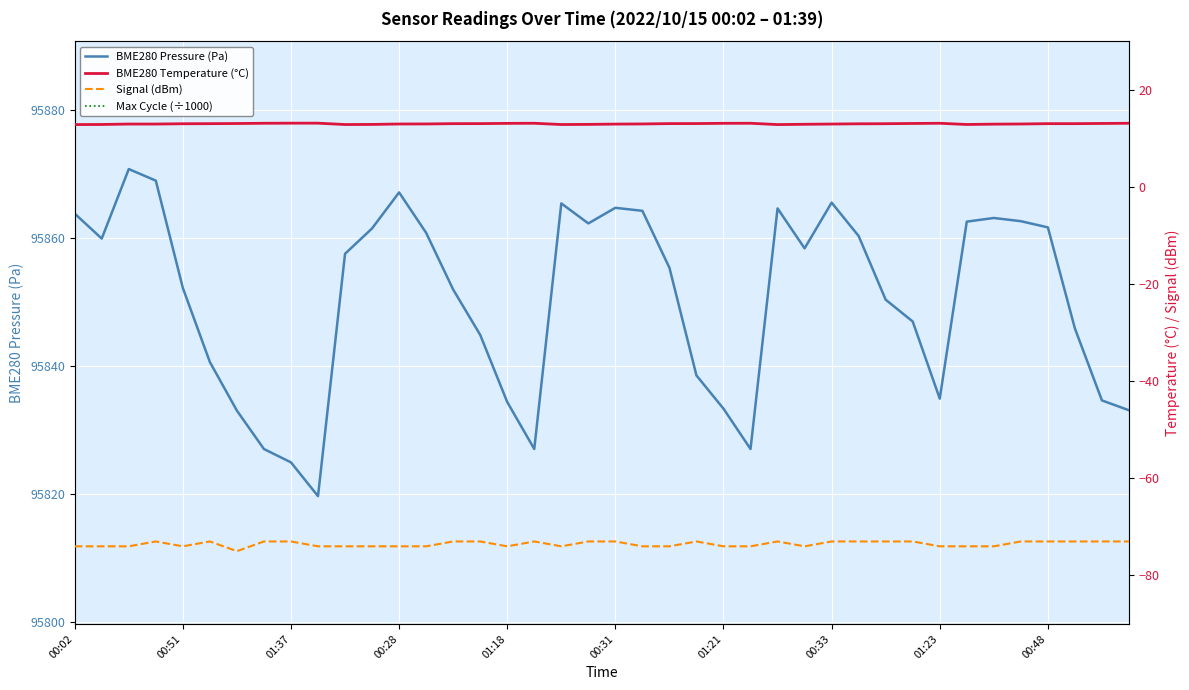

Reading left to right, transcribe all the data shown in this chart.

BME280 Pressure (Pa): 95863.8	95859.9	95870.8	95869.0	95852.2	95840.6	95833.0	95827.0	95824.9	95819.7	95857.6	95861.5	95867.2	95860.8	95852.0	95844.9	95834.4	95827.0	95865.4	95862.3	95864.8	95864.3	95855.4	95838.5	95833.3	95827.0	95864.7	95858.4	95865.6	95860.3	95850.4	95847.0	95834.9	95862.6	95863.2	95862.7	95861.7	95845.9	95834.6	95833.1
Max Cycle (÷1000): 20.0	20.0	19.9	19.9	20.0	20.0	20.0	20.0	20.0	20.0	20.0	20.3	20.0	20.0	20.0	20.0	20.0	20.0	20.0	20.1	20.0	19.9	20.0	20.0	20.0	20.0	20.1	20.0	20.0	20.0	20.0	20.0	20.0	20.0	20.0	20.0	20.0	20.0	20.4	19.9
BME280 Temperature (°C): 12.8	12.8	12.9	12.9	13.0	13.0	13.1	13.1	13.1	13.1	12.8	12.9	12.9	13.0	13.0	13.0	13.1	13.1	12.8	12.9	12.9	13.0	13.0	13.0	13.1	13.1	12.8	12.9	12.9	13.0	13.0	13.1	13.1	12.8	12.9	12.9	13.0	13.0	13.1	13.1
Signal (dBm): -74.0	-74.0	-74.0	-73.0	-74.0	-73.0	-75.0	-73.0	-73.0	-74.0	-74.0	-74.0	-74.0	-74.0	-73.0	-73.0	-74.0	-73.0	-74.0	-73.0	-73.0	-74.0	-74.0	-73.0	-74.0	-74.0	-73.0	-74.0	-73.0	-73.0	-73.0	-73.0	-74.0	-74.0	-74.0	-73.0	-73.0	-73.0	-73.0	-73.0